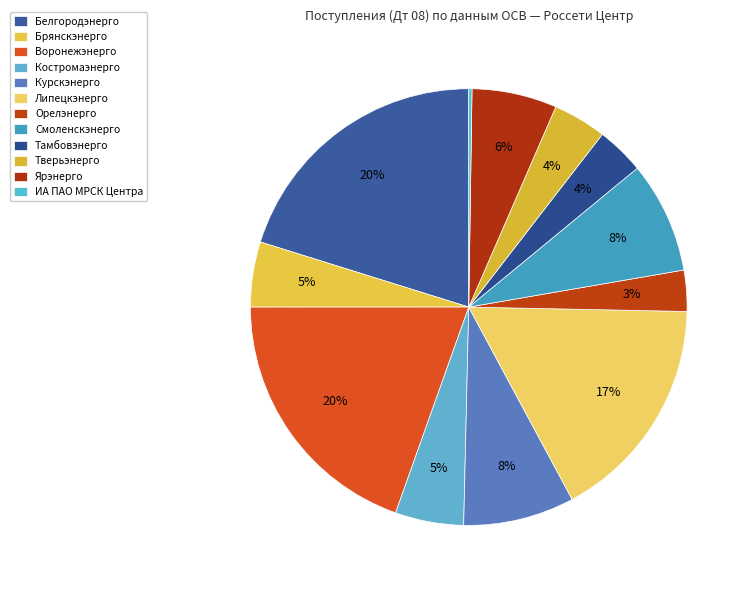

To the nearest percent, what portion does Липецкэнерго represent?

17%